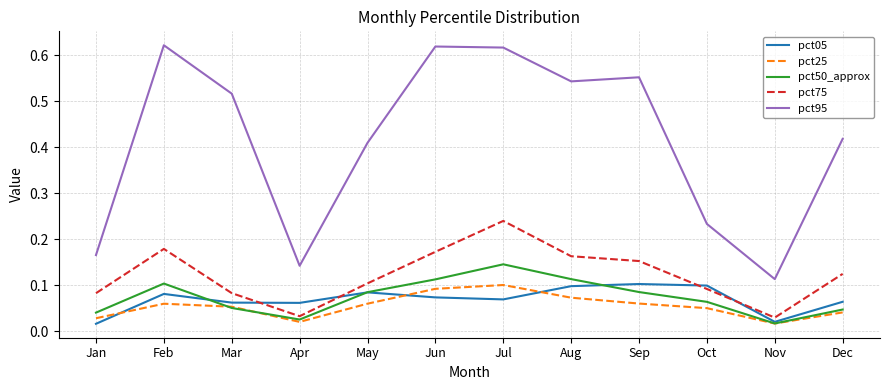

True or false: pct95 and pct25 intersect in this chart.

False